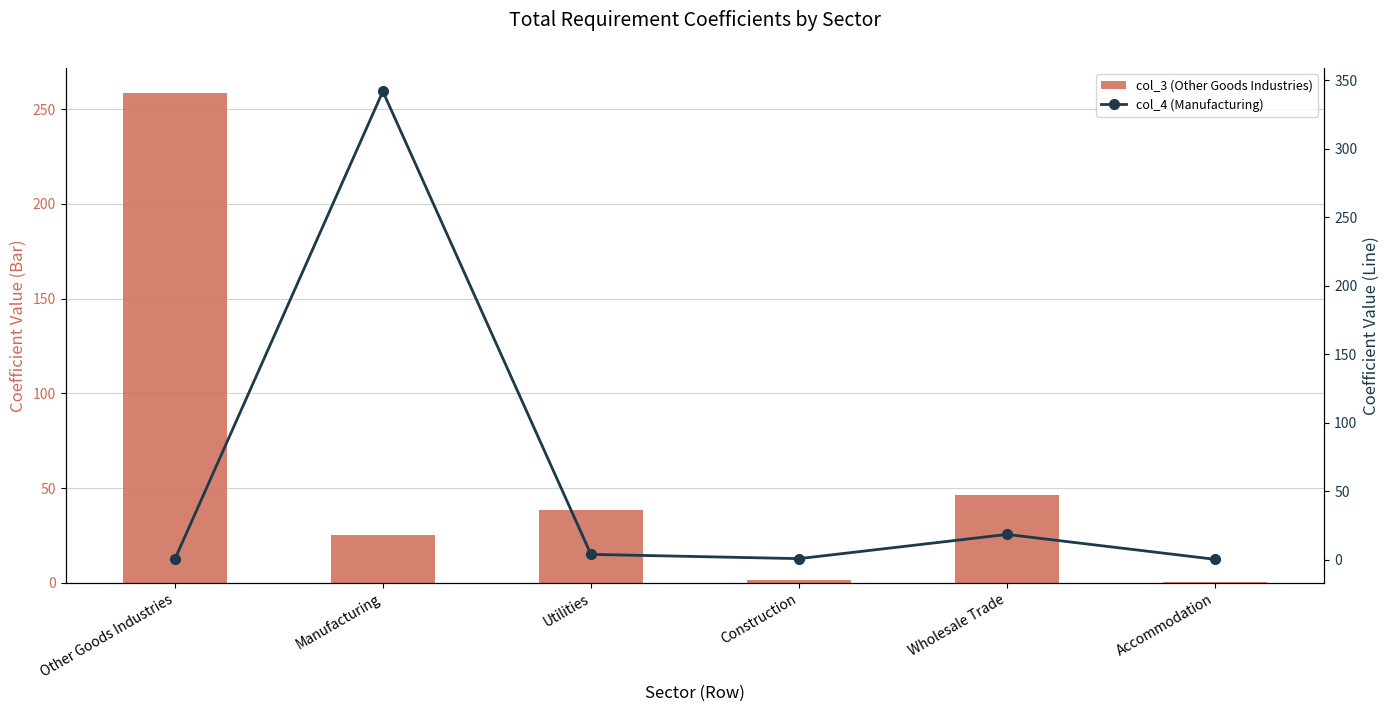

At which category does the chart reach its peak across all series?

Manufacturing